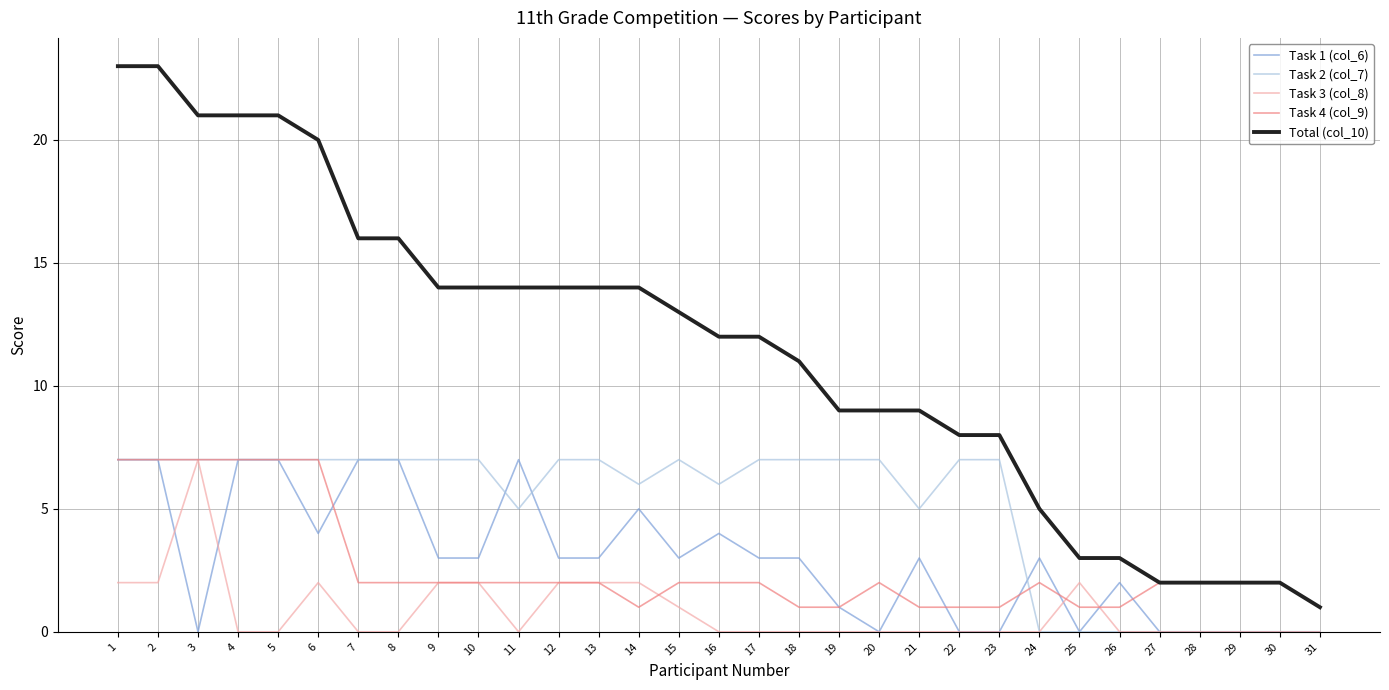

What is the sum of all Task 1 (col_6) values?

92